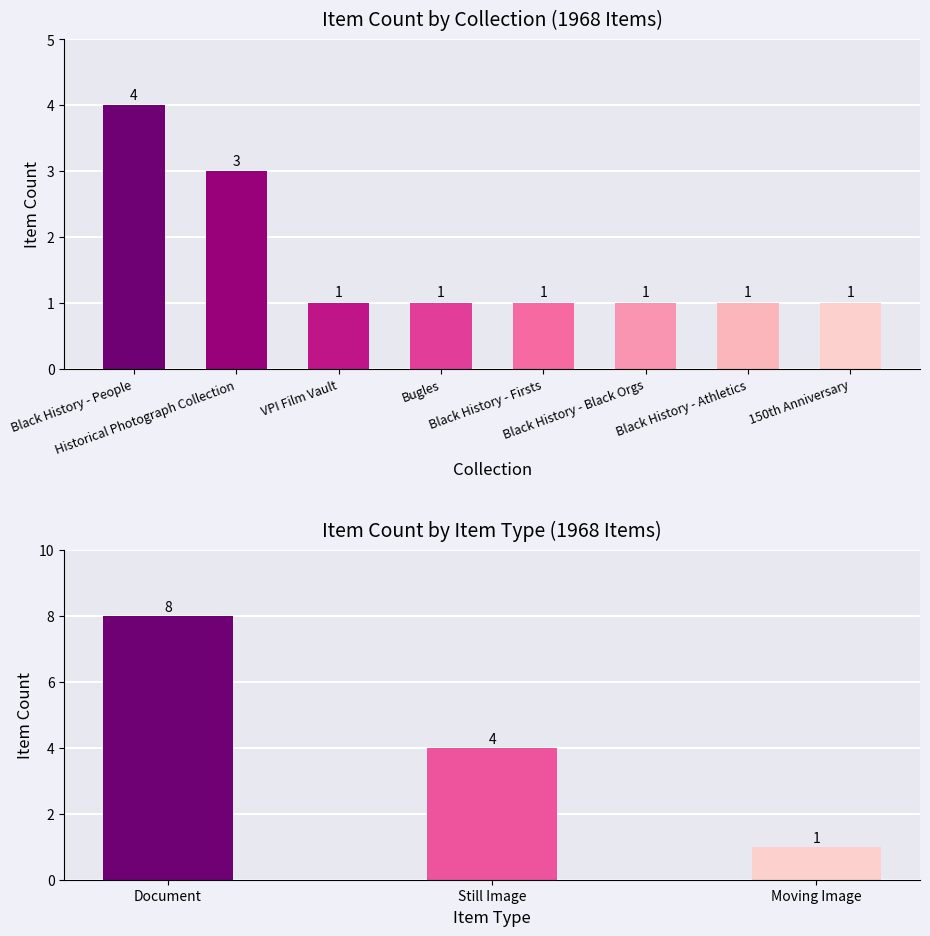

Where is the data nearest to the value 3?

Historical Photograph Collection